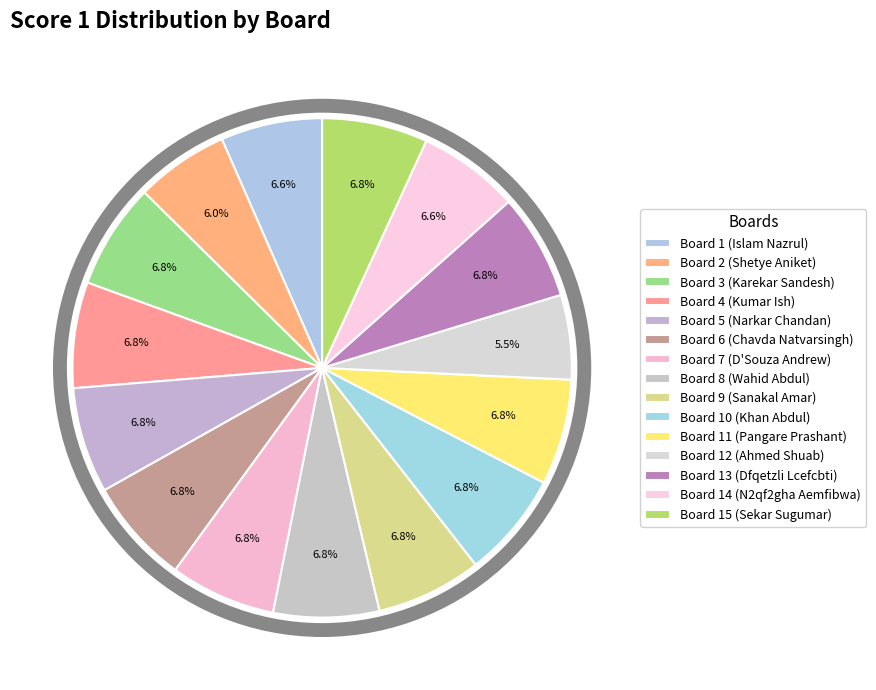

What percentage is the Board 14 (N2qf2gha Aemfibwa) slice, to the nearest percent?

7%